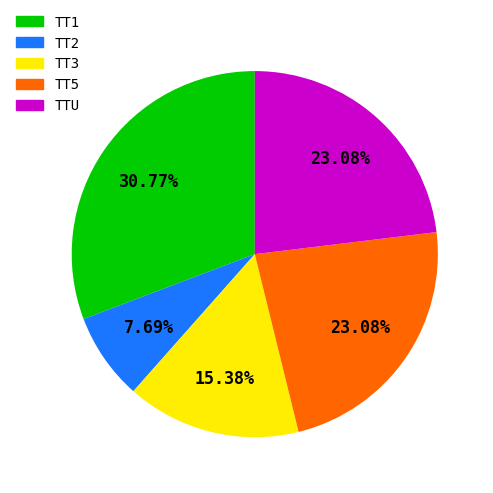

What is the ratio of the value at TT5 to the value at TTU?

1.0